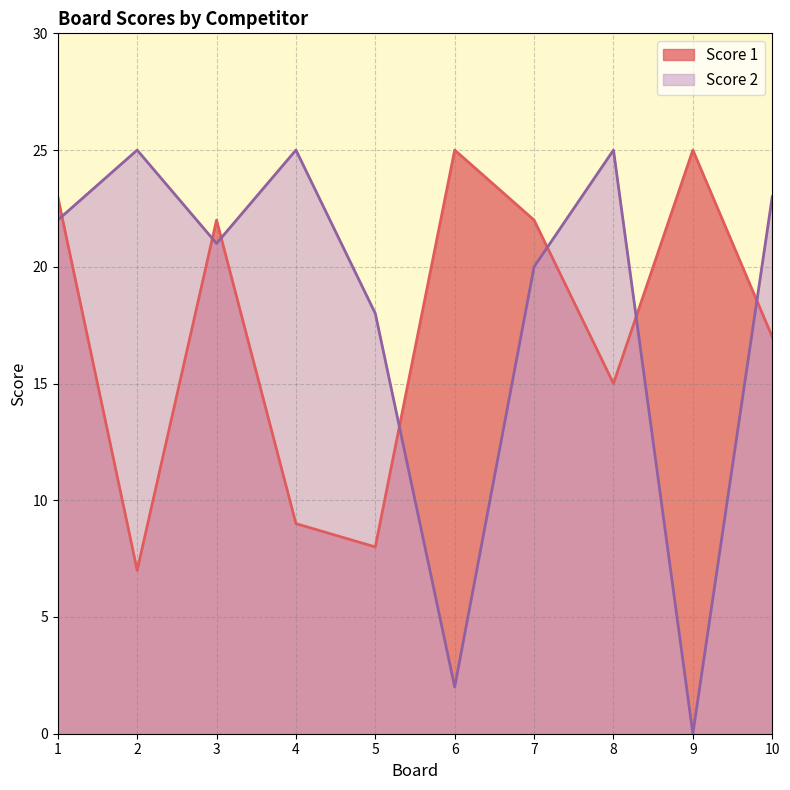

True or false: Score 1 has more than 1 points higher than both neighbors.

True